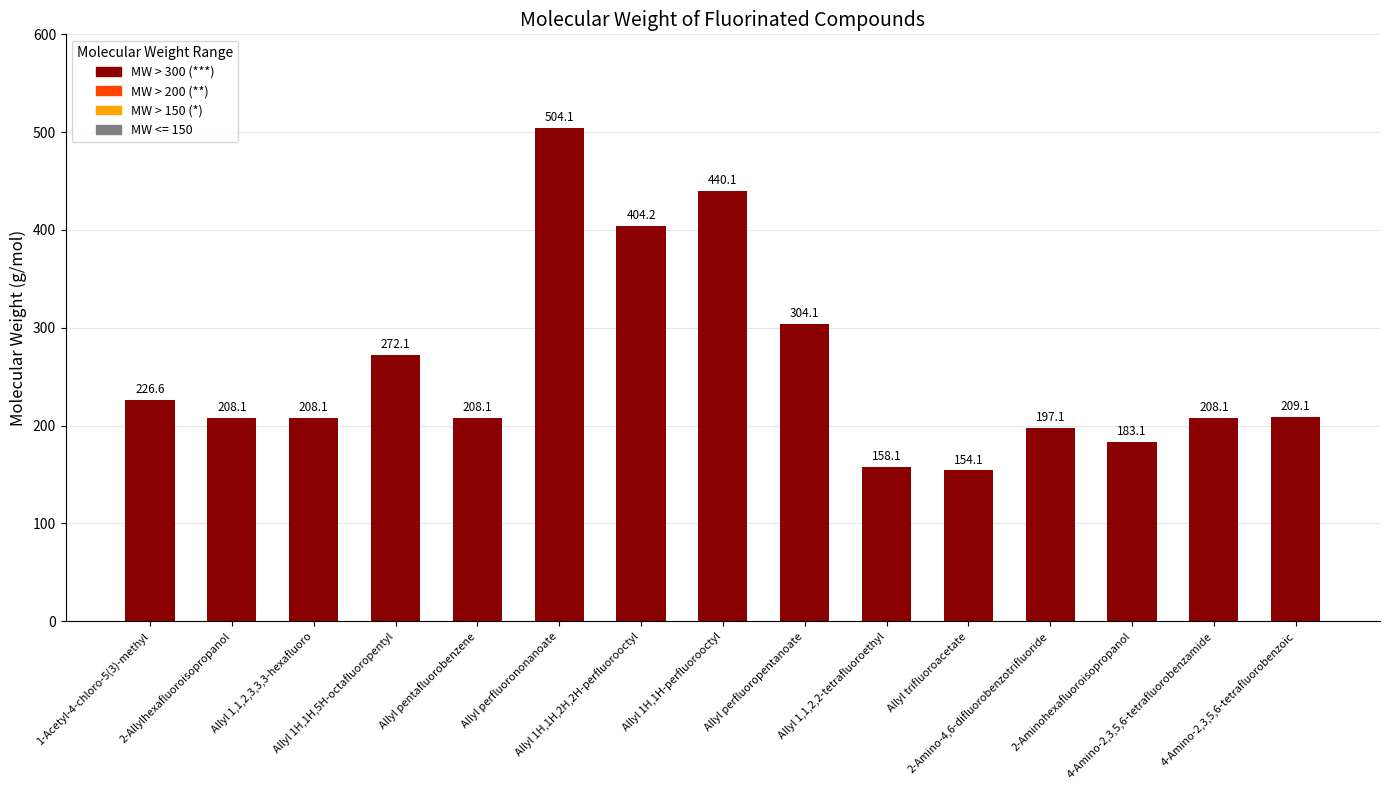

What is the average value?

259.0